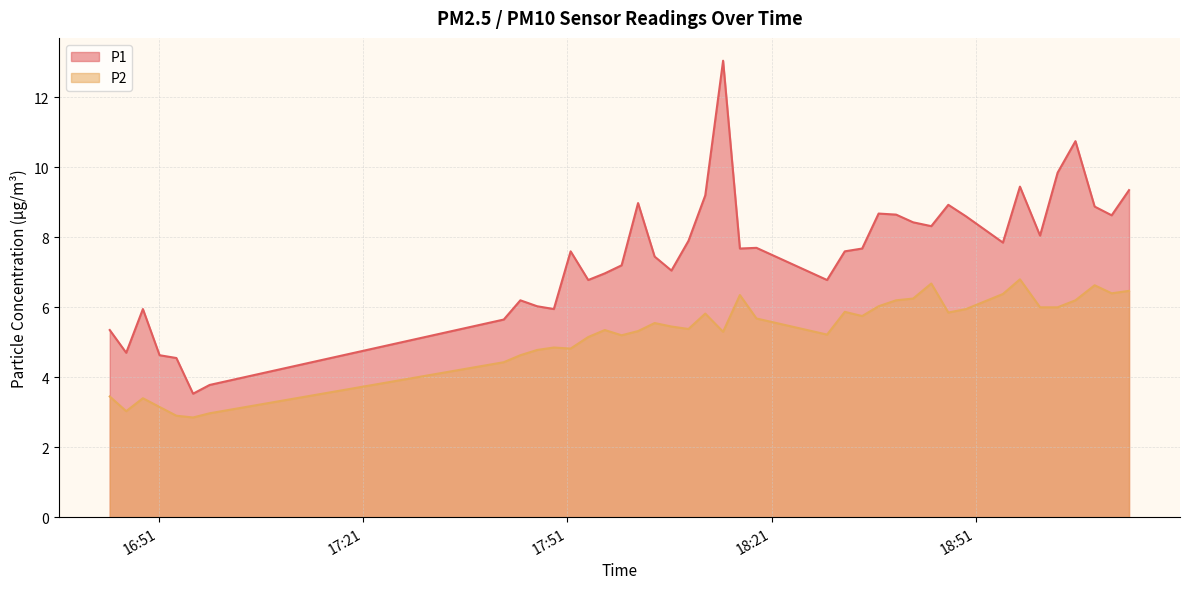

Reading left to right, list all the values displayed in this chart.

P1: 5.3	4.7	6.0	4.6	4.5	3.5	3.8	5.7	6.2	6.0	6.0	7.6	6.8	7.0	7.2	9.0	7.5	7.0	7.9	9.2	13.1	7.7	7.7	6.8	7.6	7.7	8.7	8.7	8.4	8.3	8.9	8.6	7.8	9.4	8.1	9.8	10.8	8.9	8.6	9.3
P2: 3.5	3.0	3.4	3.1	2.9	2.9	3.0	4.4	4.6	4.8	4.8	4.8	5.2	5.3	5.2	5.3	5.5	5.5	5.4	5.8	5.3	6.3	5.7	5.2	5.9	5.8	6.0	6.2	6.2	6.7	5.8	6.0	6.4	6.8	6.0	6.0	6.2	6.6	6.4	6.5